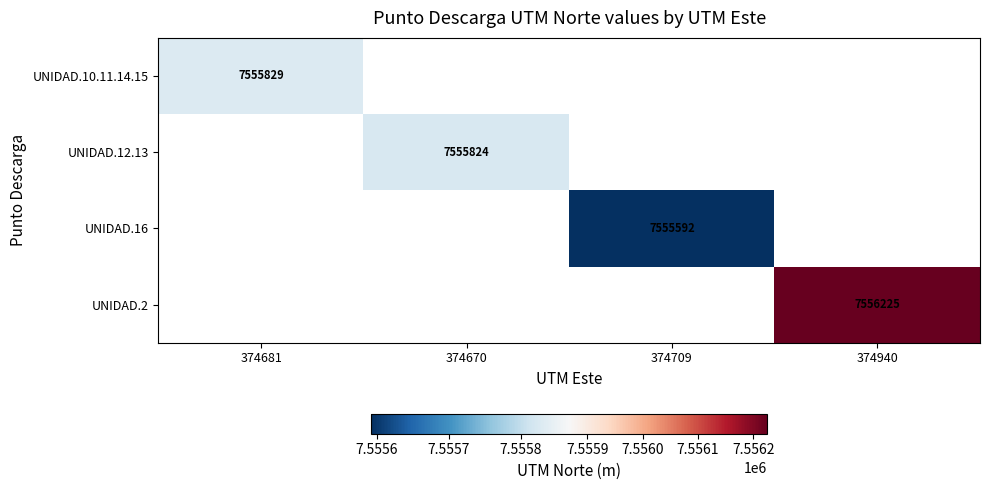

True or false: UNIDAD.2 has a value of 7556225 at 374940.

True